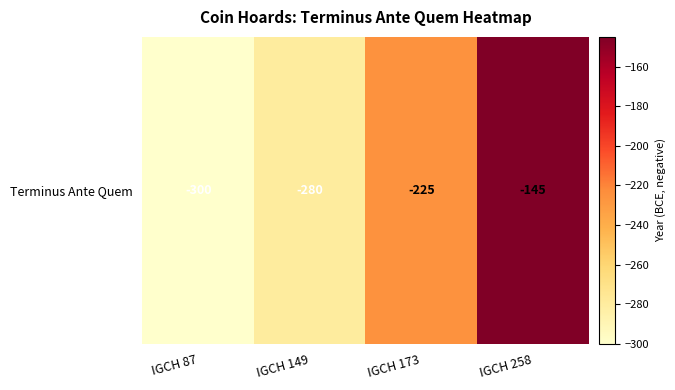

How many values are between -280 and -145?

3